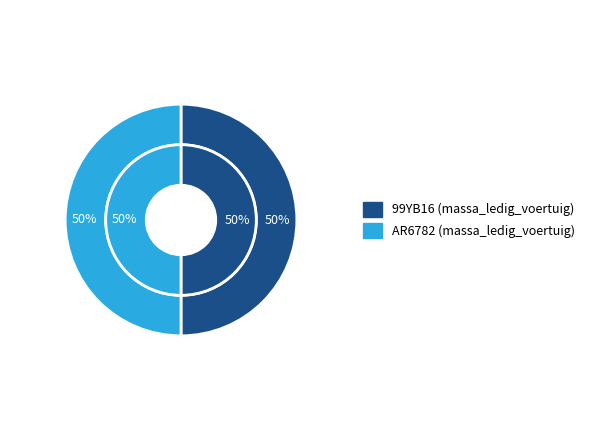

True or false: AR6782 accounts for 50% of the total.

True